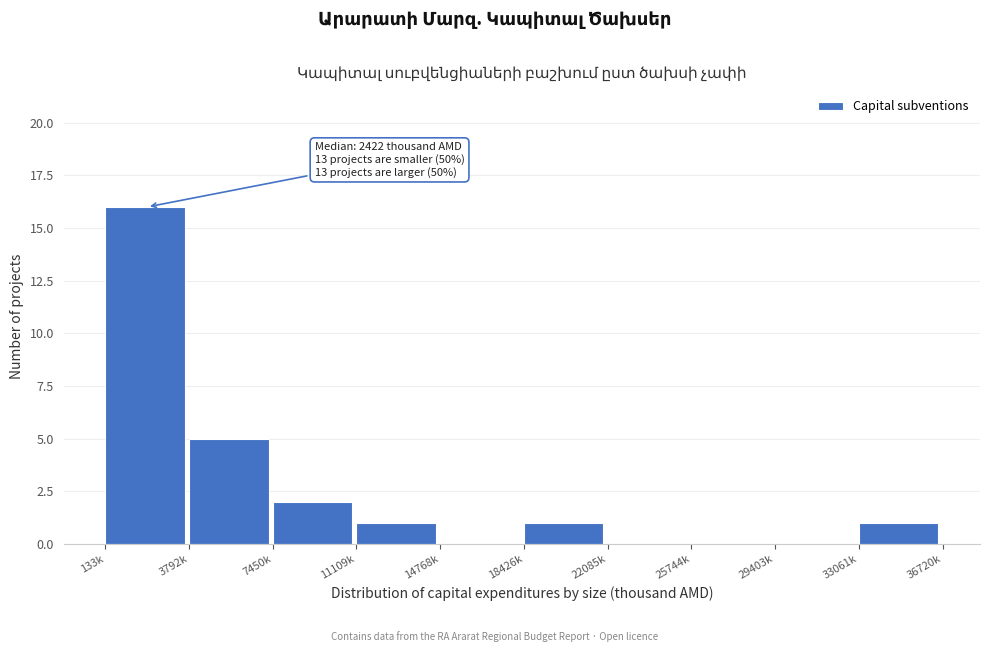

Reading right to left, list all the values displayed in this chart.

33061k=1	29403k=0	25744k=0	22085k=0	18426k=1	14768k=0	11109k=1	7450k=2	3792k=5	133k=16